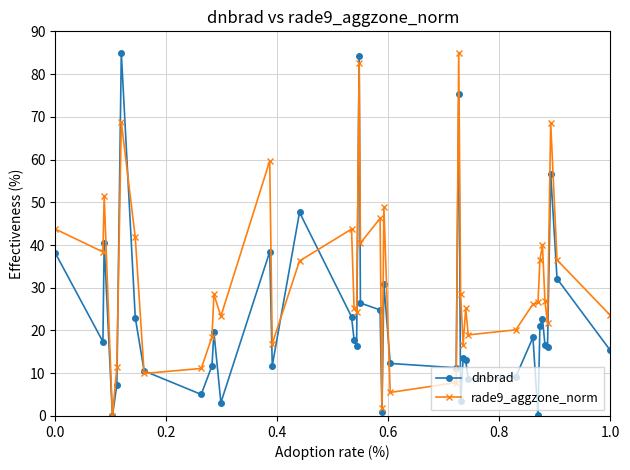

True or false: rade9_aggzone_norm has more than 2 interior local peaks.

True